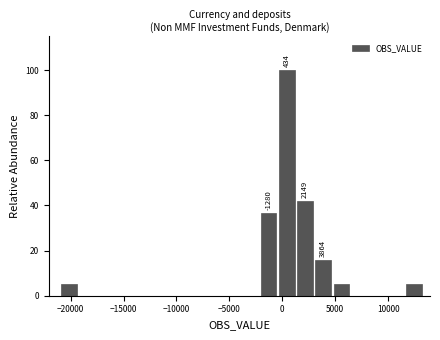

Read against the x-axis, roughly where is the centre of the tallest bar?

500